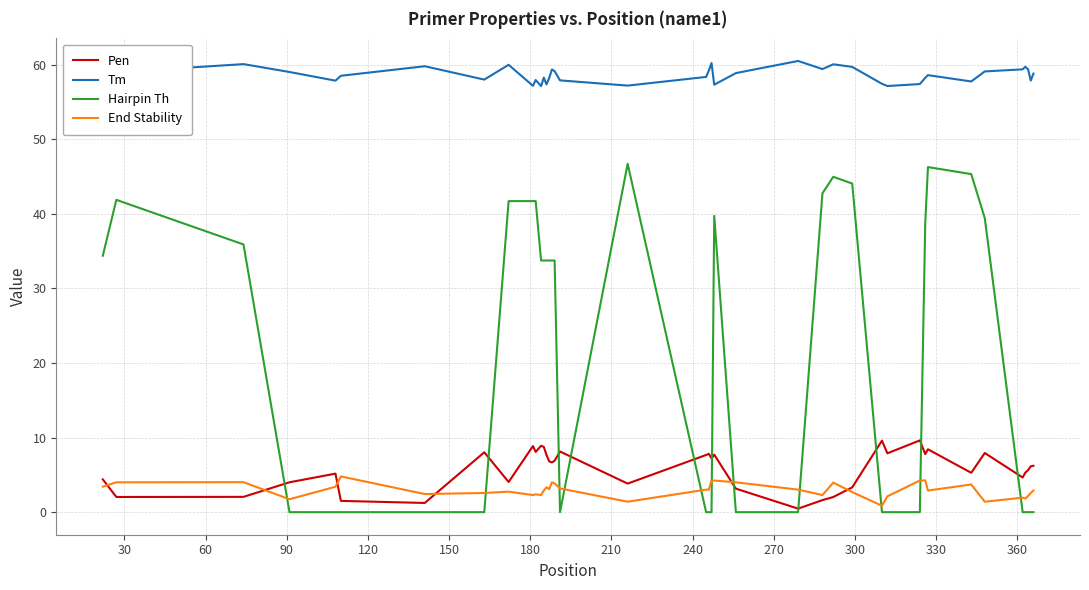

Which series has the largest total across all categories?

Tm